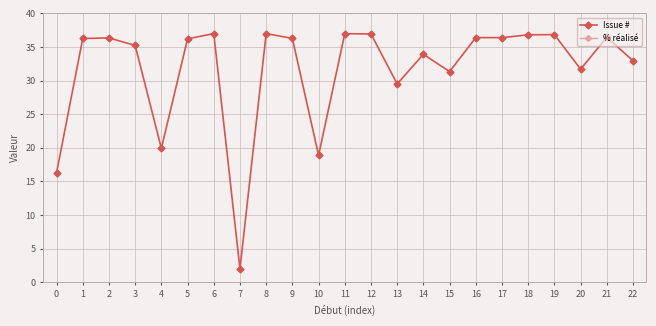

Count the number of categories in the chart.

23